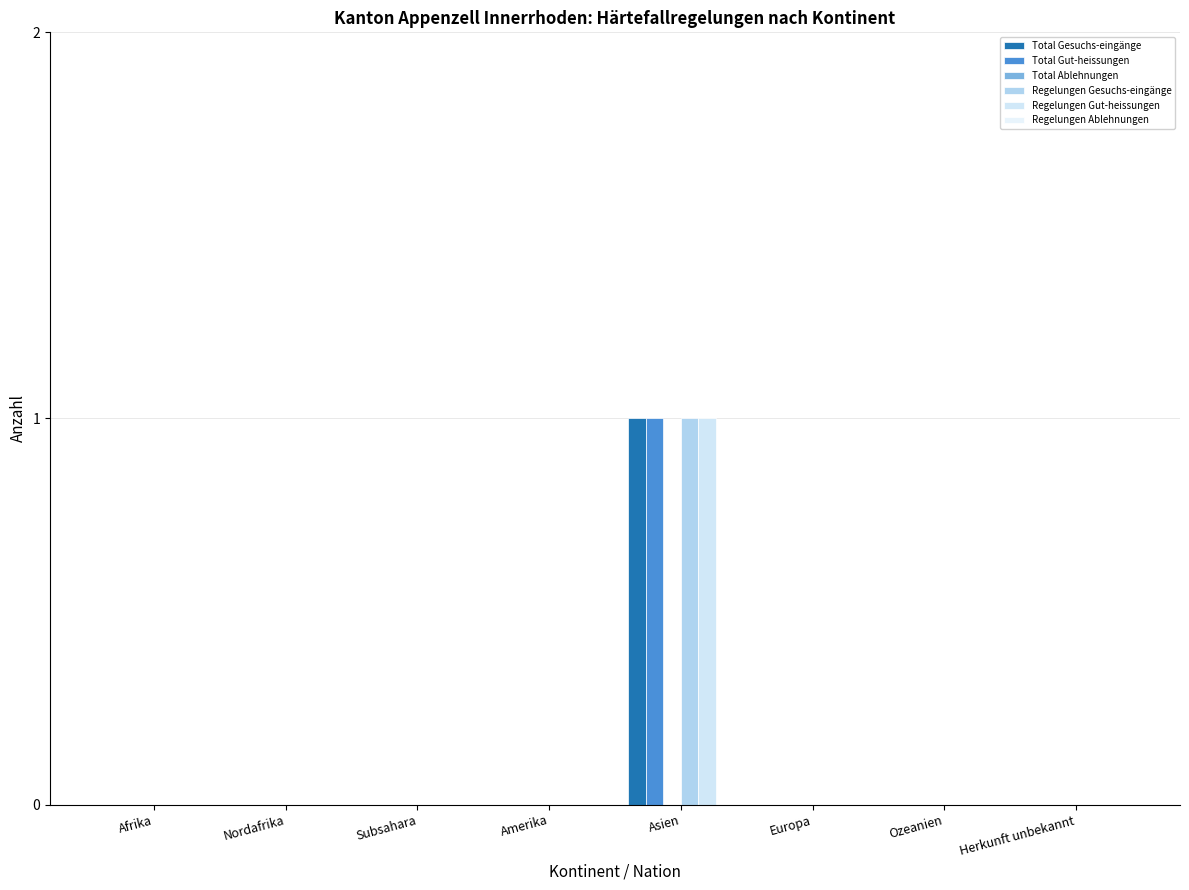

Reading left to right, transcribe all the data shown in this chart.

Total Gesuchs-eingänge: Afrika=0	Nordafrika=0	Subsahara=0	Amerika=0	Asien=1	Europa=0	Ozeanien=0	Herkunft unbekannt=0
Total Gut-heissungen: Afrika=0	Nordafrika=0	Subsahara=0	Amerika=0	Asien=1	Europa=0	Ozeanien=0	Herkunft unbekannt=0
Total Ablehnungen: Afrika=0	Nordafrika=0	Subsahara=0	Amerika=0	Asien=0	Europa=0	Ozeanien=0	Herkunft unbekannt=0
Regelungen Gesuchs-eingänge: Afrika=0	Nordafrika=0	Subsahara=0	Amerika=0	Asien=1	Europa=0	Ozeanien=0	Herkunft unbekannt=0
Regelungen Gut-heissungen: Afrika=0	Nordafrika=0	Subsahara=0	Amerika=0	Asien=1	Europa=0	Ozeanien=0	Herkunft unbekannt=0
Regelungen Ablehnungen: Afrika=0	Nordafrika=0	Subsahara=0	Amerika=0	Asien=0	Europa=0	Ozeanien=0	Herkunft unbekannt=0